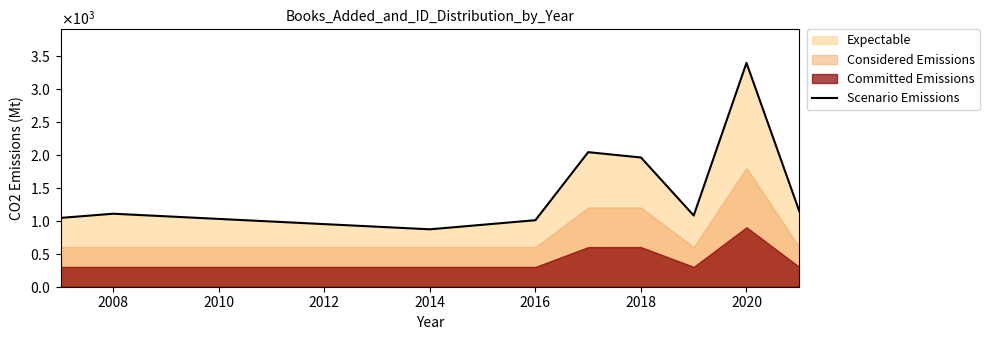

Does the chart display data point markers on the line(s)?

No